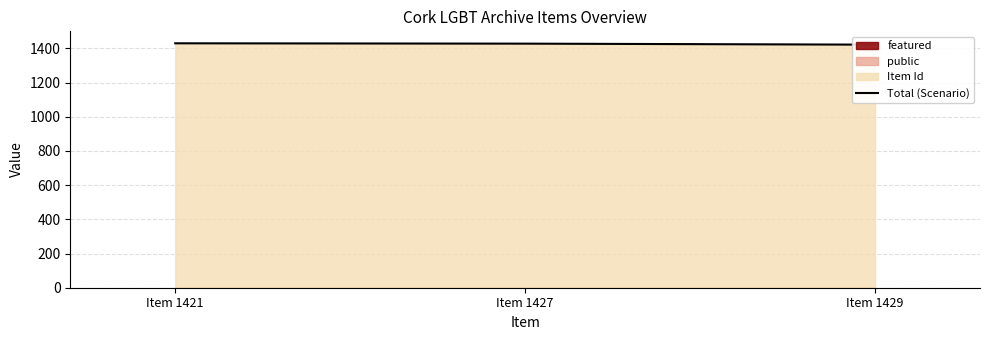

What is the value of the 2nd point from the left?

1428